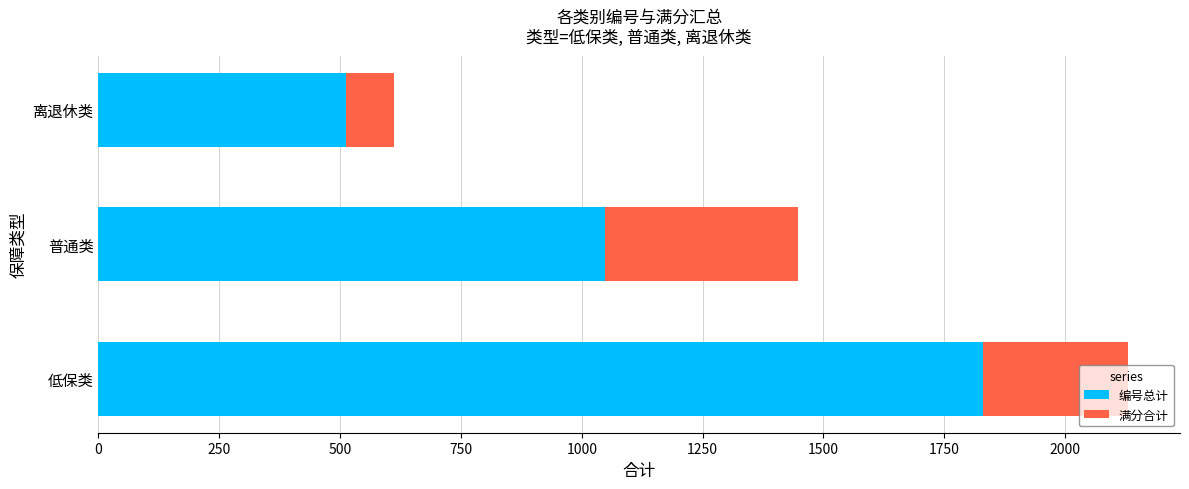

How many series are shown in this chart?

2